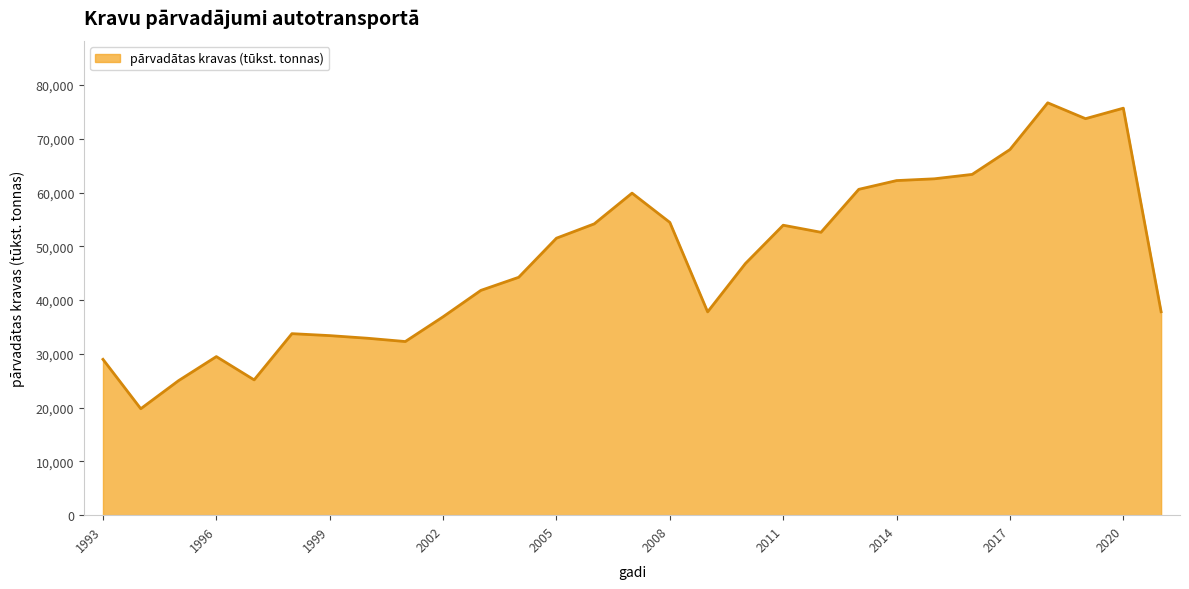

What is the smallest value displayed?

19801.0